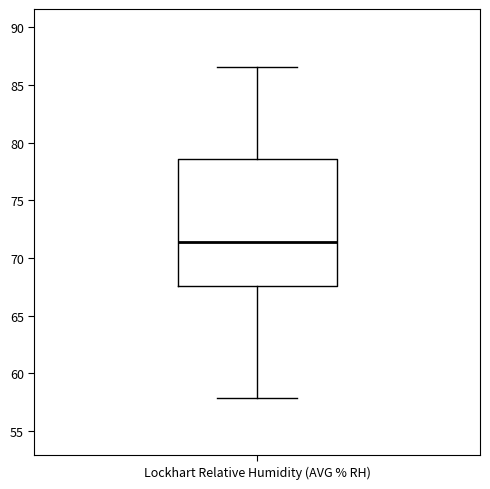

Where is the upper edge of the box for Lockhart Relative Humidity (AVG % RH) on the y-axis? The values are not printed on the chart, so give them approximately, as read against the axis.

78.5